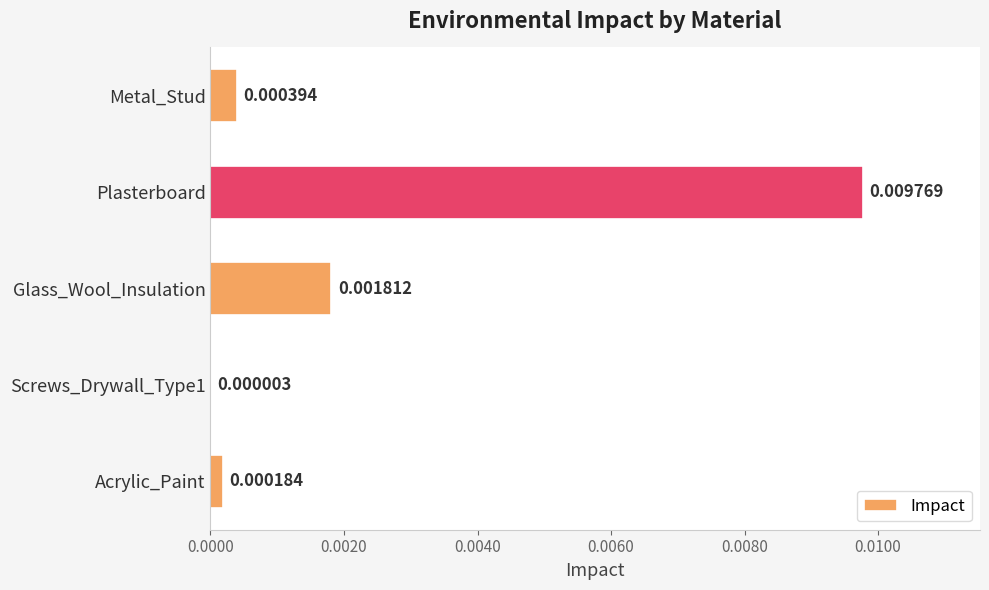

Between Glass_Wool_Insulation and Screws_Drywall_Type1, which is larger?

Glass_Wool_Insulation